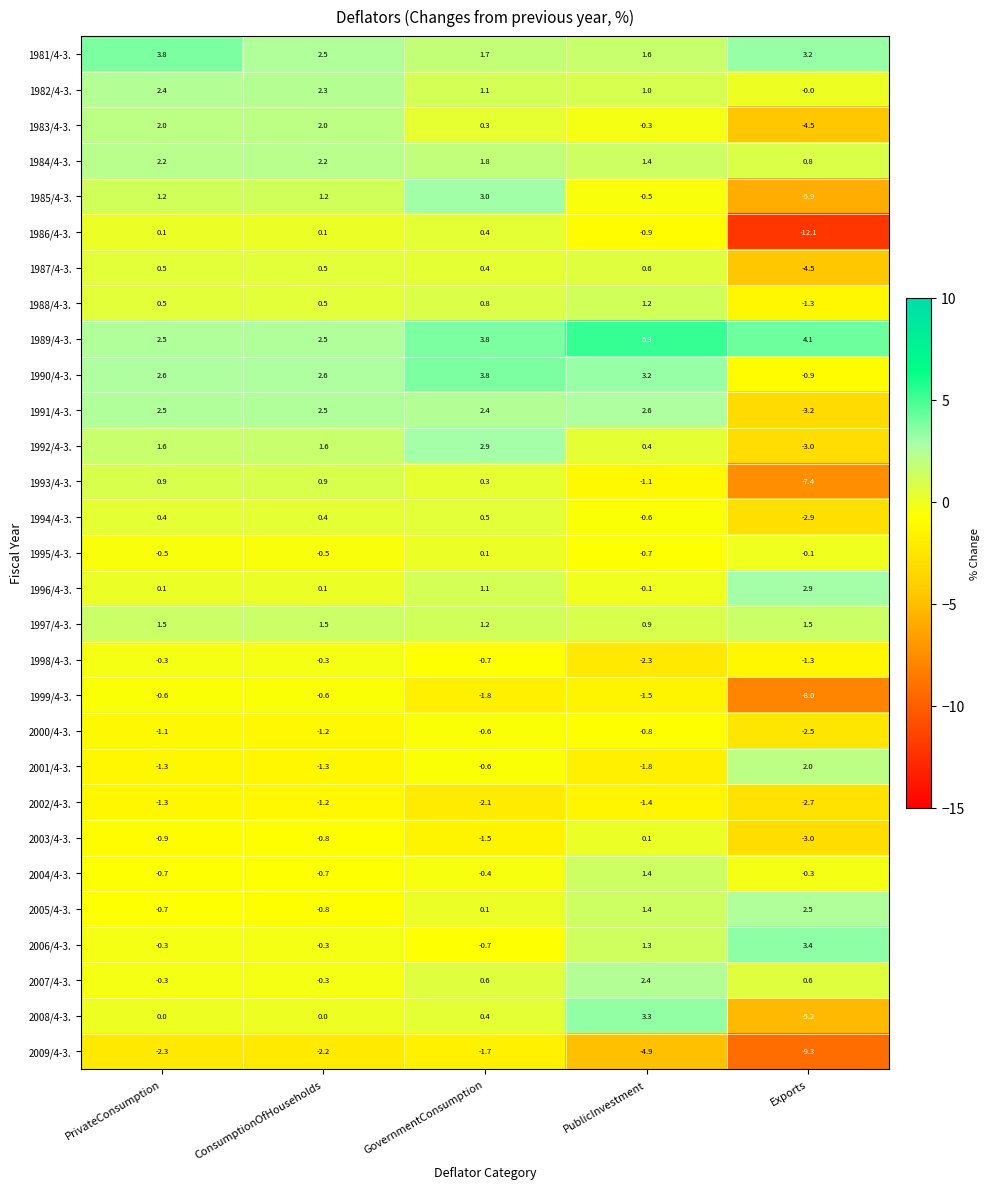

What is the difference between the highest and lowest values at GovernmentConsumption?

5.9